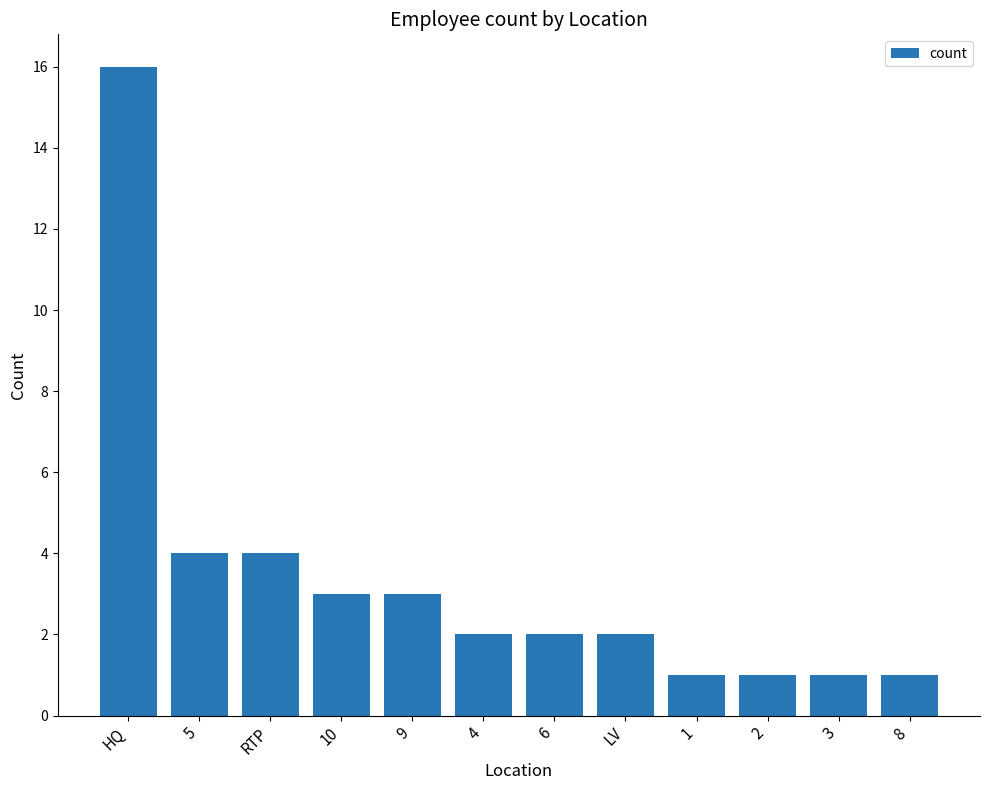

The chart shows a value of 16 at HQ. True or false?

True